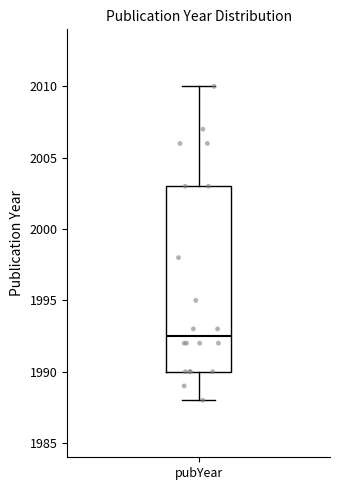

Where does the upper whisker of the box for pubYear end on the y-axis? The values are not printed on the chart, so give them approximately, as read against the axis.

2010.0